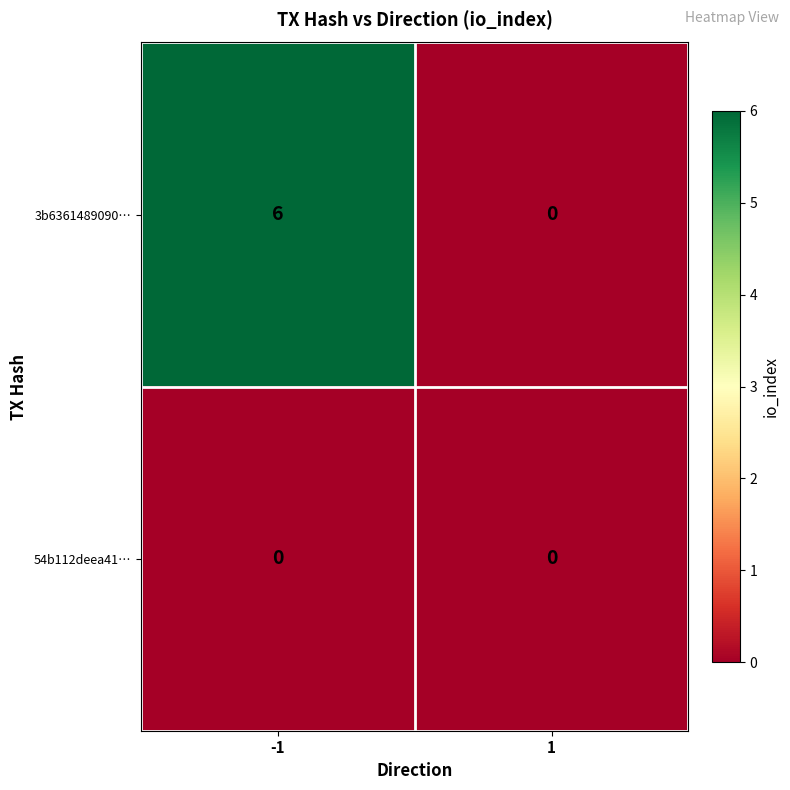

Rank the categories by 3b6361489090… value from highest to lowest.

-1, 1